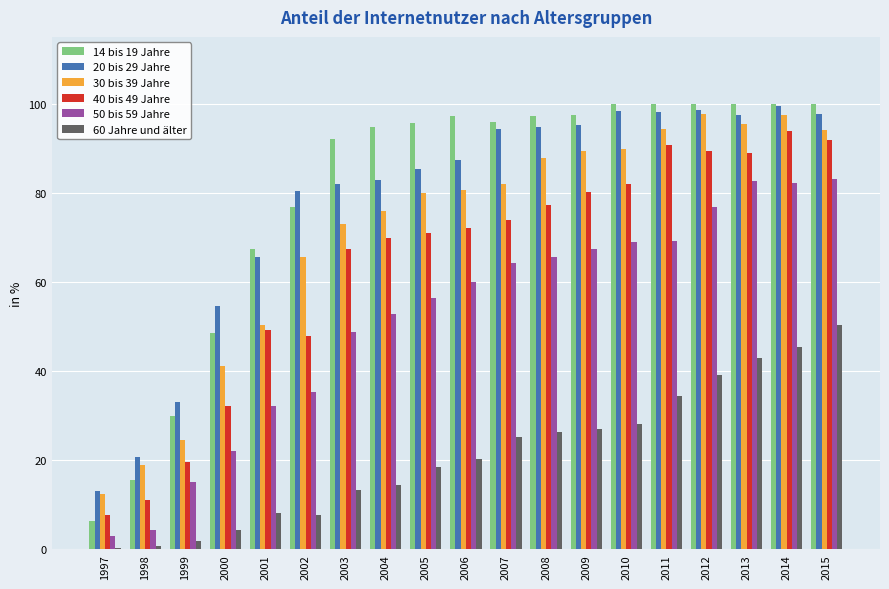

Which series changed the most between 2009 and 2012?

60 Jahre und älter